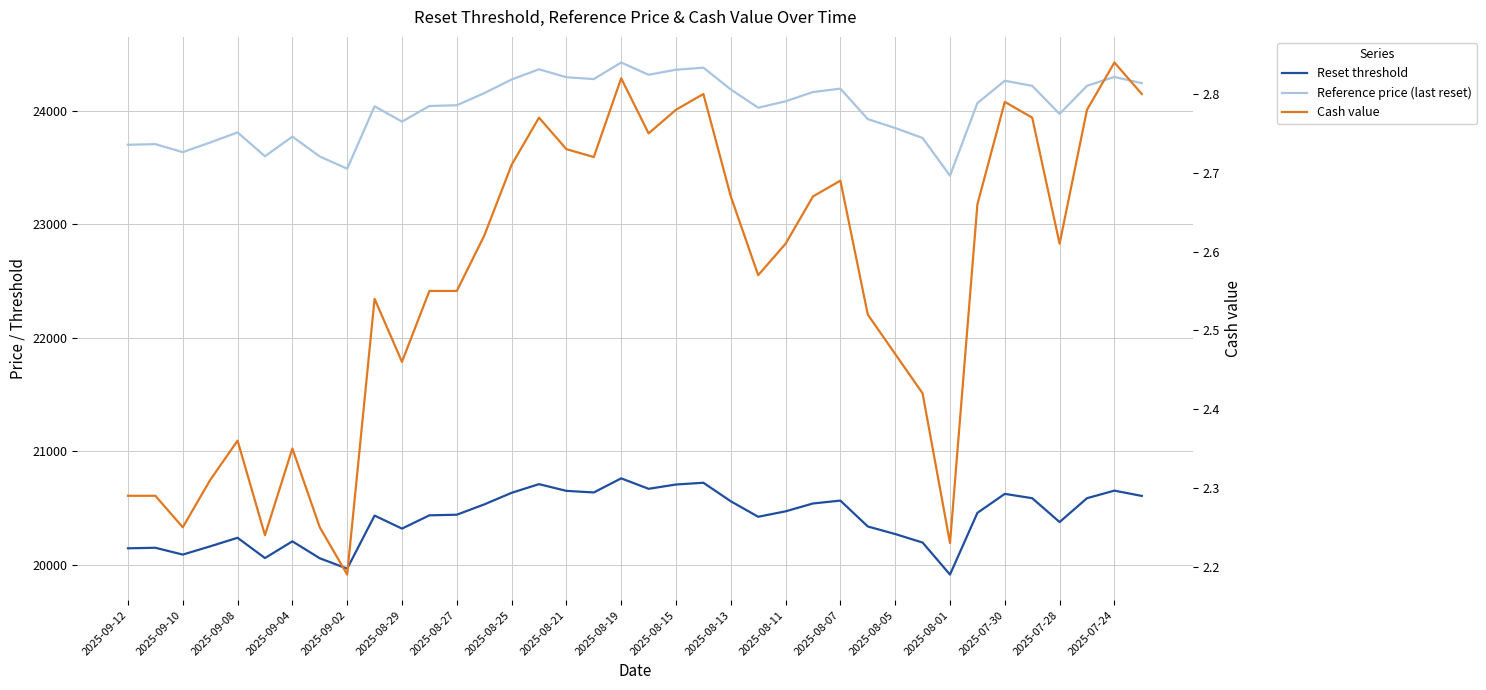

What is the average value of the Reset threshold series?

20416.6